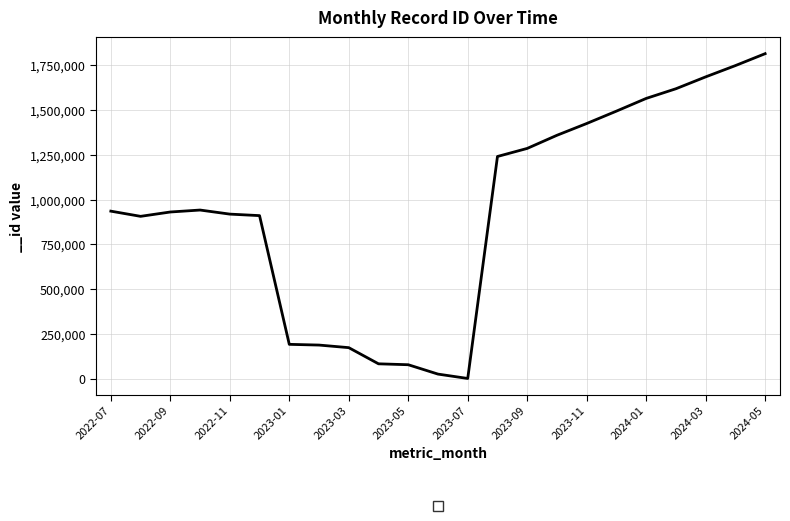

What is the greatest value displayed?

1815486